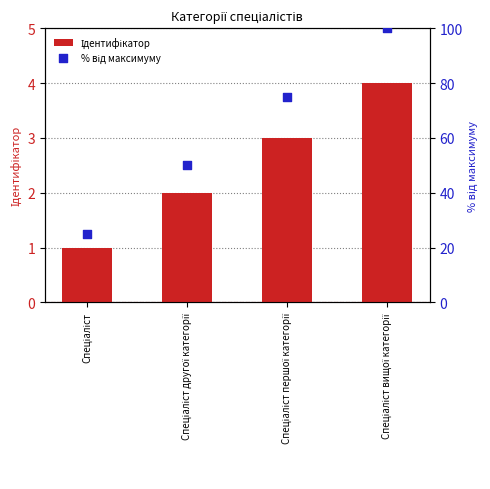

Which series has the largest total across all categories?

% від максимуму